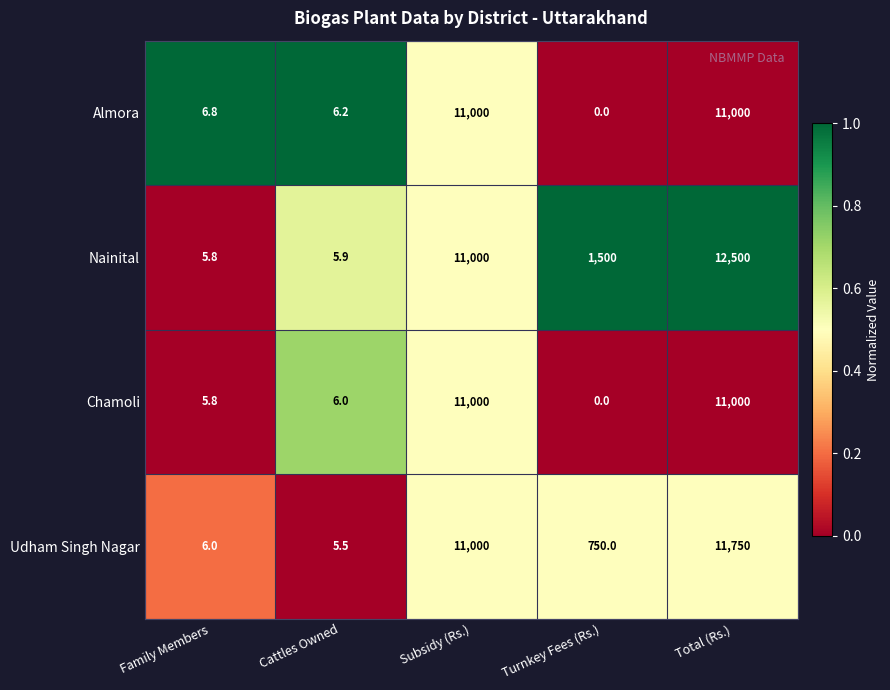

What is the difference between the highest and lowest values at Family Members?

1.0